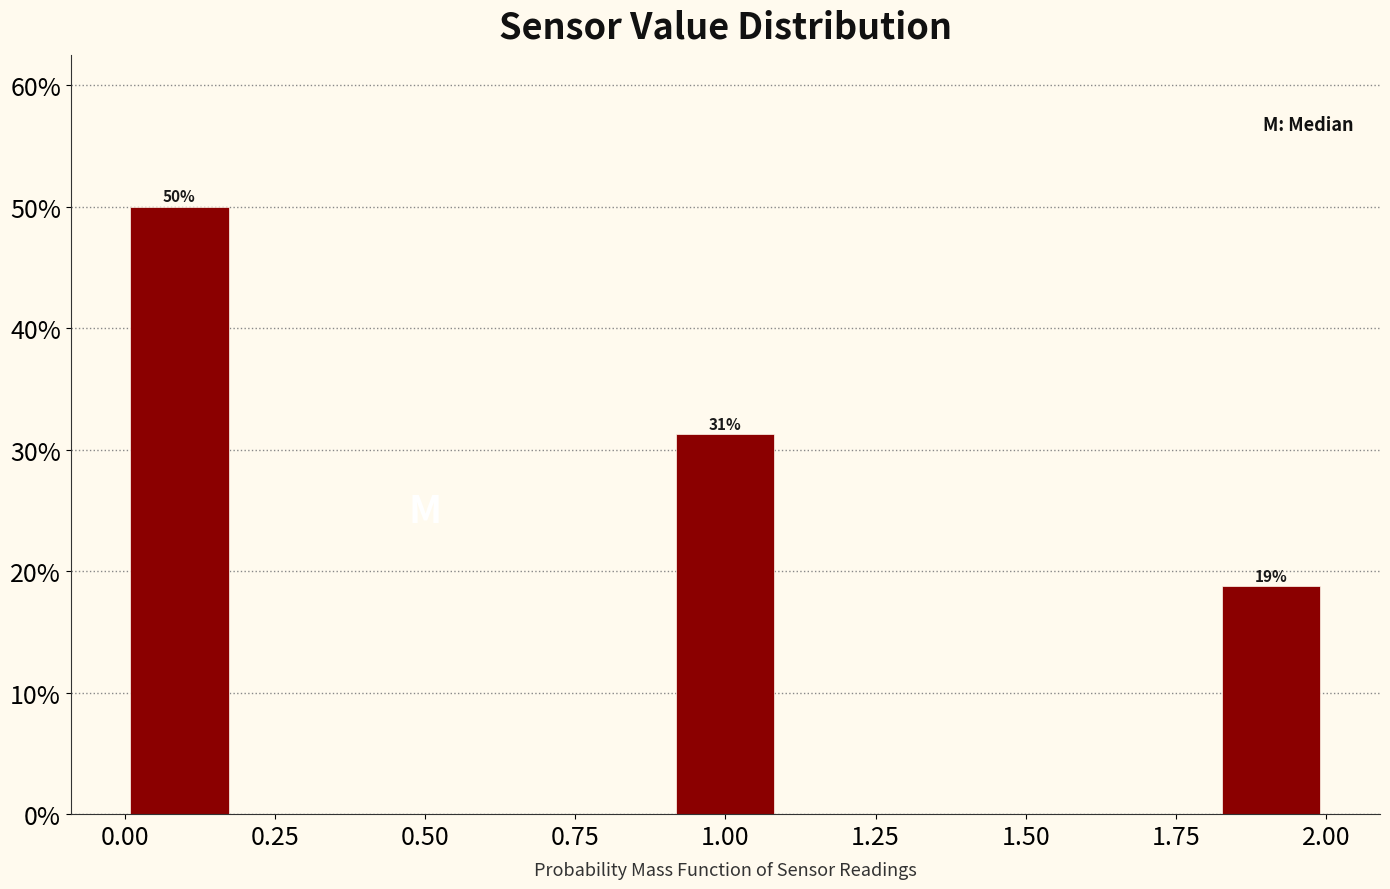

Read against the x-axis, roughly where is the centre of the tallest bar?

0.10